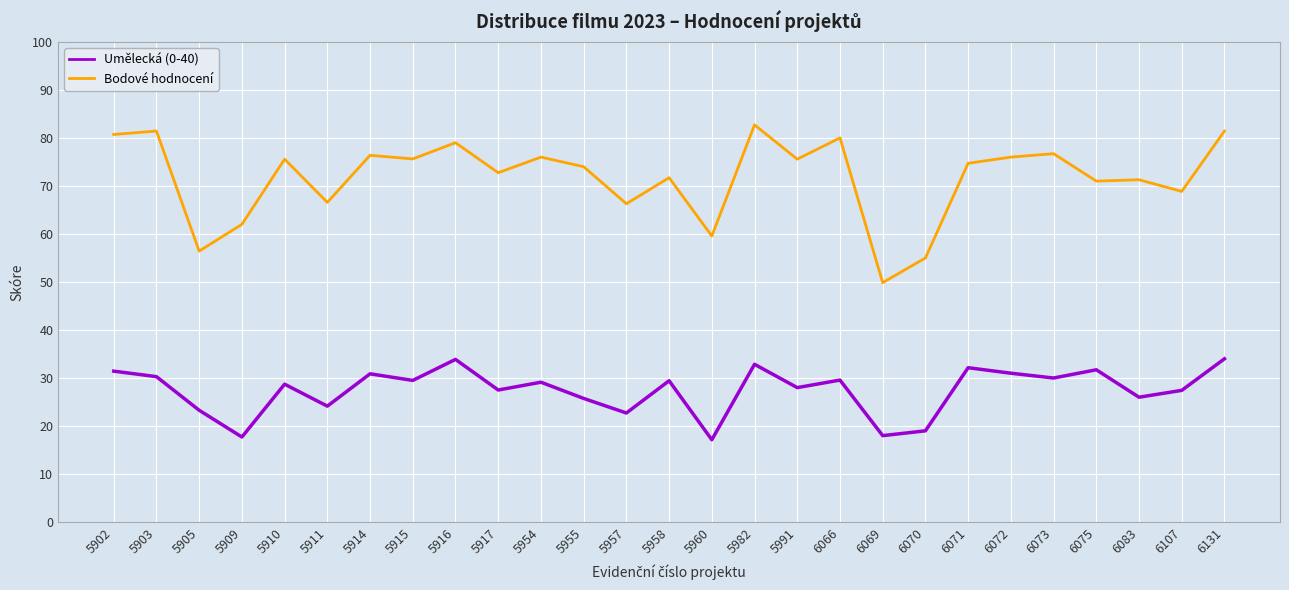

True or false: Umělecká (0-40) and Bodové hodnocení cross at least once.

False